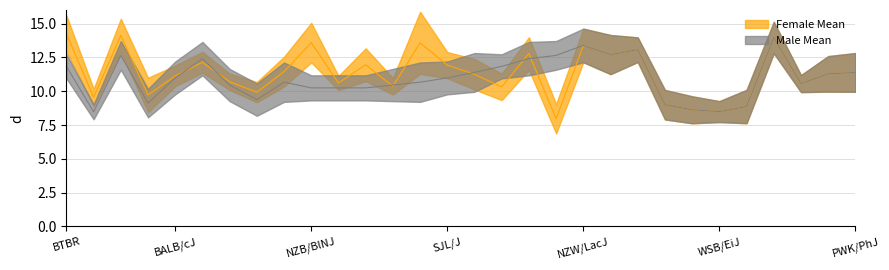

Reading left to right, what are all the values shown in this chart?

Female Mean: BTBR=14.3	CAST/EiJ=9.5	129S1/SvImJ=14.1	A/J=9.7	BALB/cJ=11.1	C3H/HeJ=12.1	C57BL/6J=10.7	DBA/2J=9.9	FVB/NJ=11.4	NZB/BlNJ=13.6	SWR/J=10.6	NOD/ShiLtJ=12.0	PL/J=10.4	AKR/J=13.6	SJL/J=11.9	BUB/BnJ=11.2	C58/J=10.3	SEA/GnJ=12.8	SM/J=8.0	NZW/LacJ=13.4	C57L/J=12.7	SPRET/EiJ=13.1	MOLF/EiJ=9.0	PERA/EiJ=8.6	WSB/EiJ=8.5	CZECHII/EiJ=8.9	129X1/SvJ=14.0	MSM/MsJ=10.6	JF1/MsJ=11.3	PWK/PhJ=11.4
Male Mean: BTBR=11.8	CAST/EiJ=8.5	129S1/SvImJ=12.6	A/J=9.1	BALB/cJ=11.0	C3H/HeJ=12.4	C57BL/6J=10.5	DBA/2J=9.4	FVB/NJ=10.7	NZB/BlNJ=10.2	SWR/J=10.2	NOD/ShiLtJ=10.2	PL/J=10.5	AKR/J=10.7	SJL/J=11.0	BUB/BnJ=11.4	C58/J=11.8	SEA/GnJ=12.4	SM/J=12.6	NZW/LacJ=13.4	C57L/J=12.7	SPRET/EiJ=13.1	MOLF/EiJ=9.0	PERA/EiJ=8.6	WSB/EiJ=8.5	CZECHII/EiJ=8.9	129X1/SvJ=14.0	MSM/MsJ=10.6	JF1/MsJ=11.3	PWK/PhJ=11.4